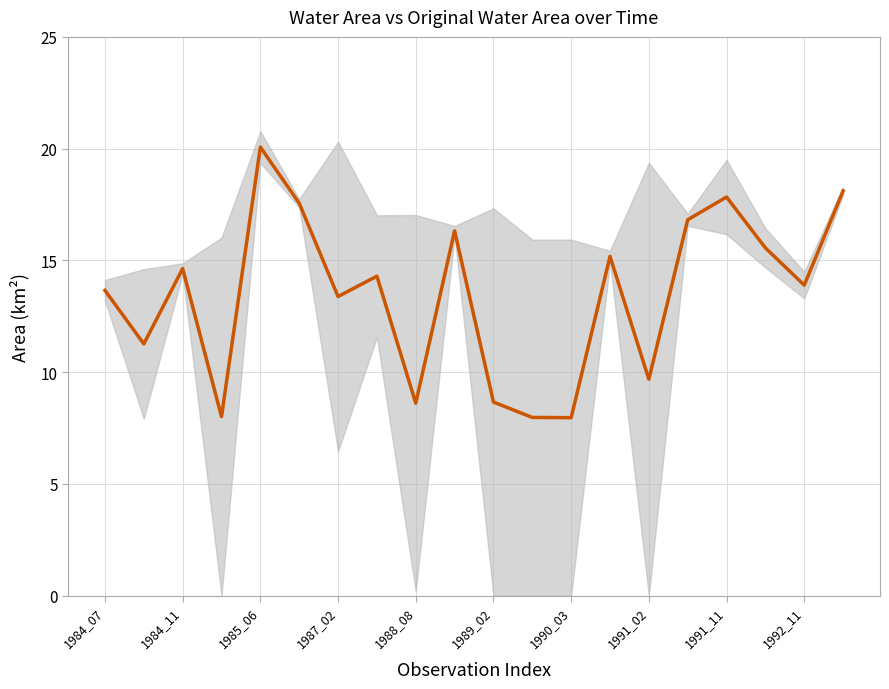

How many data points are less than 14?

10